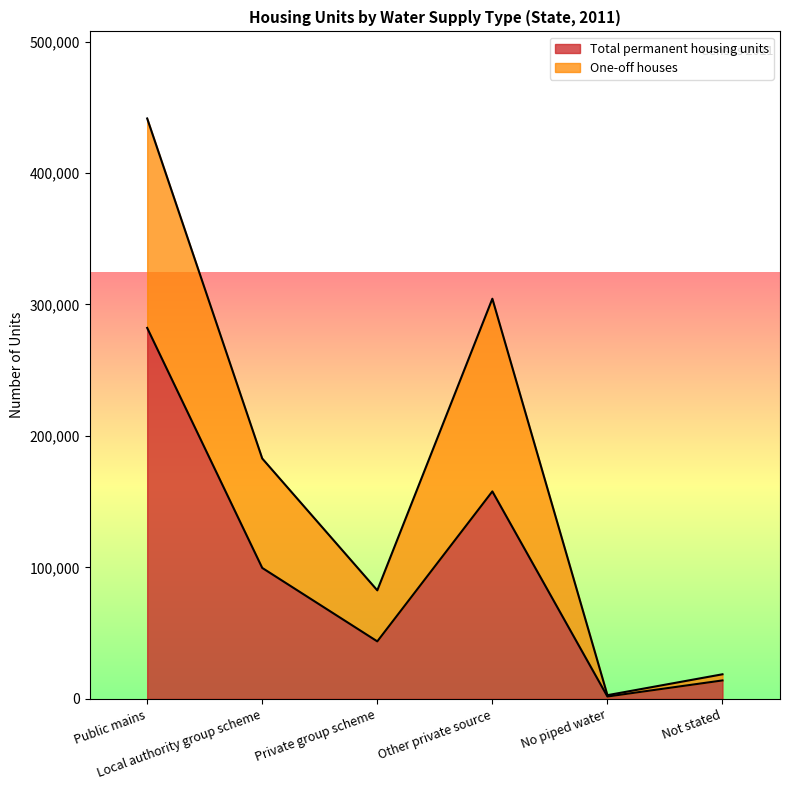

What is the maximum value for Total permanent housing units?

282175